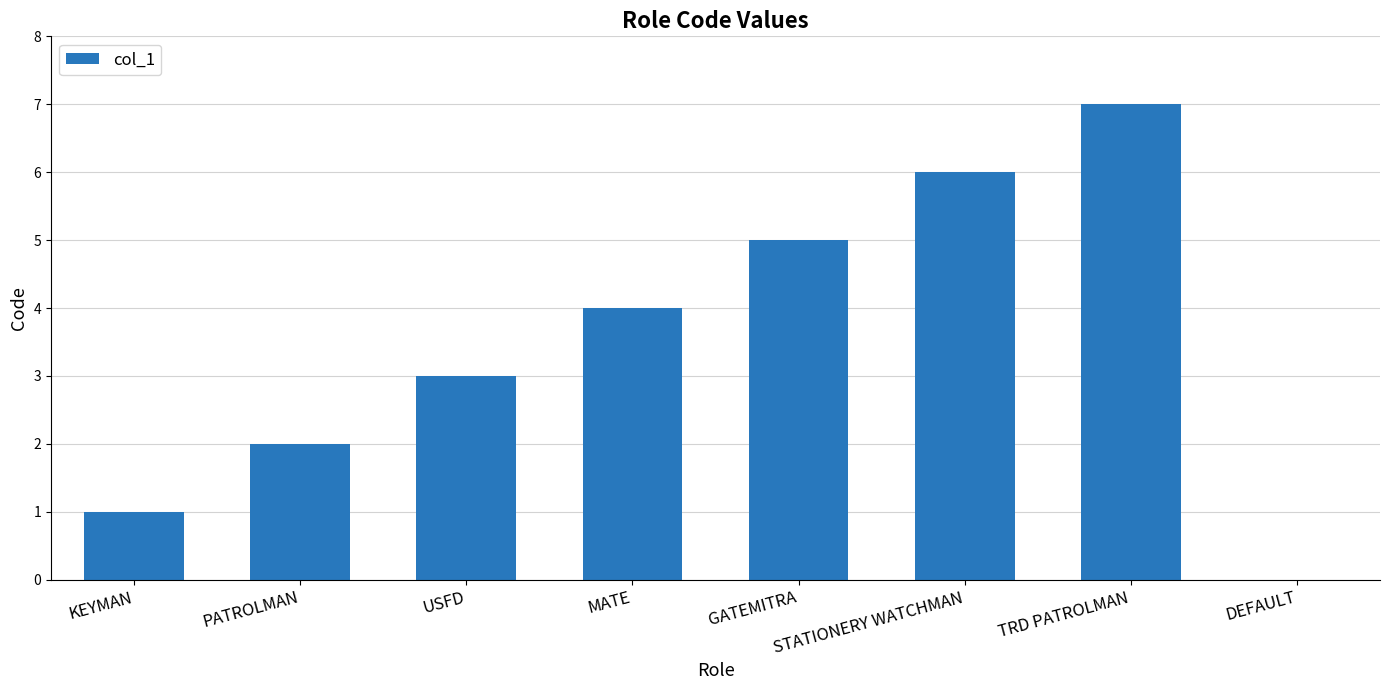

Reading left to right, list all the values displayed in this chart.

KEYMAN=1	PATROLMAN=2	USFD=3	MATE=4	GATEMITRA=5	STATIONERY WATCHMAN=6	TRD PATROLMAN=7	DEFAULT=0